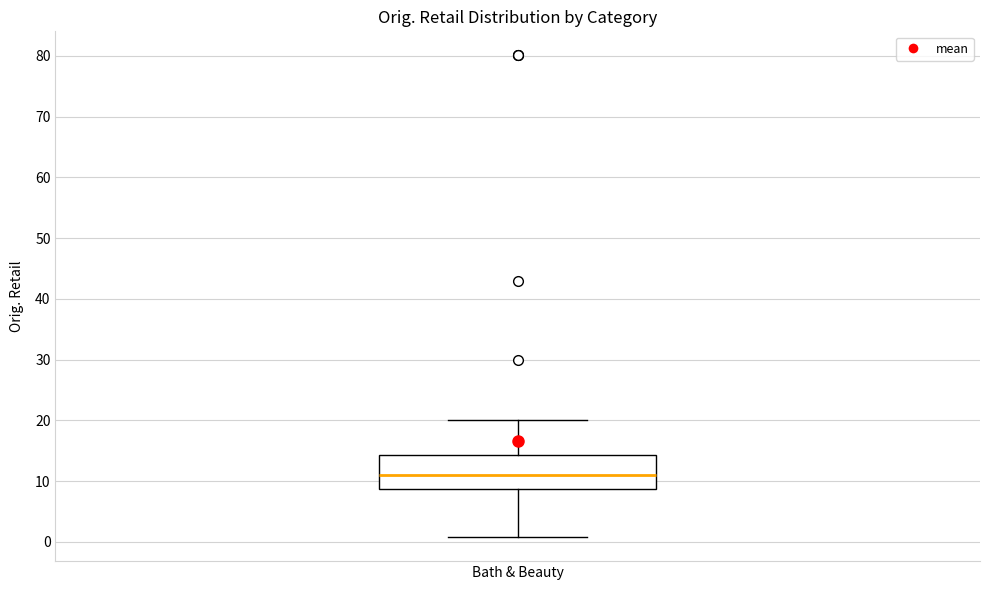

Where does the lower whisker of the box for Bath & Beauty end on the y-axis? The values are not printed on the chart, so give them approximately, as read against the axis.

1